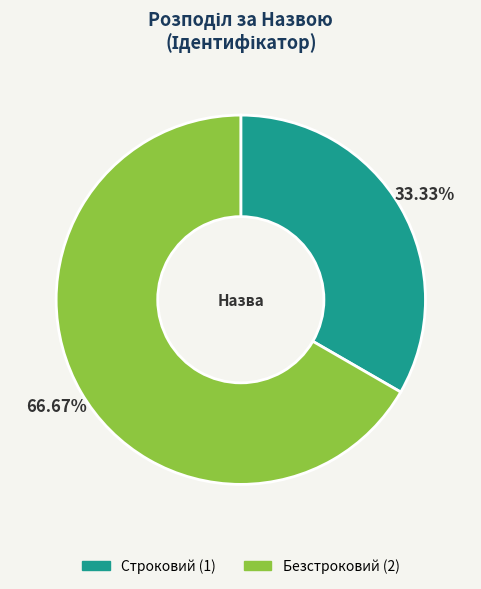

To the nearest percent, what percentage of the pie is Безстроковий?

67%